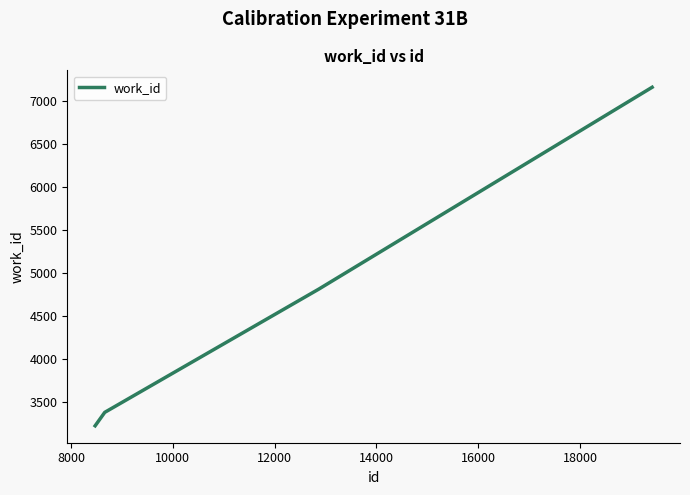

What is the greatest value displayed?

7155